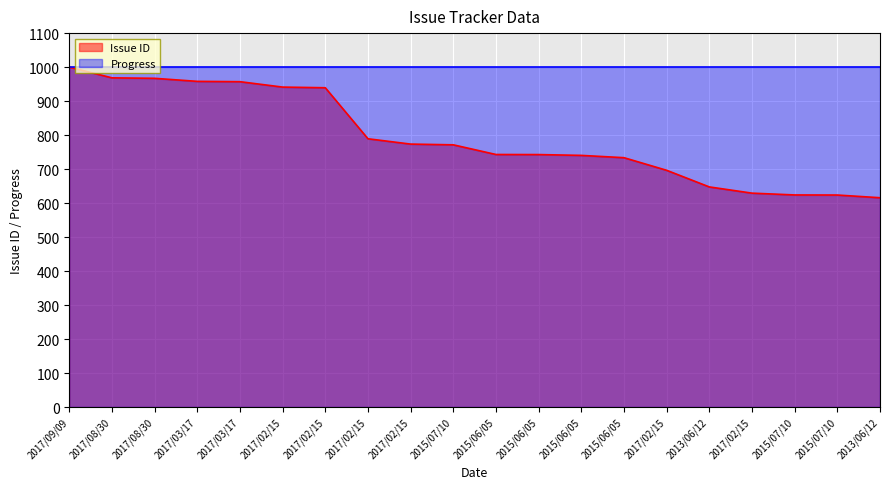

What is the sum of all values?

15861.5